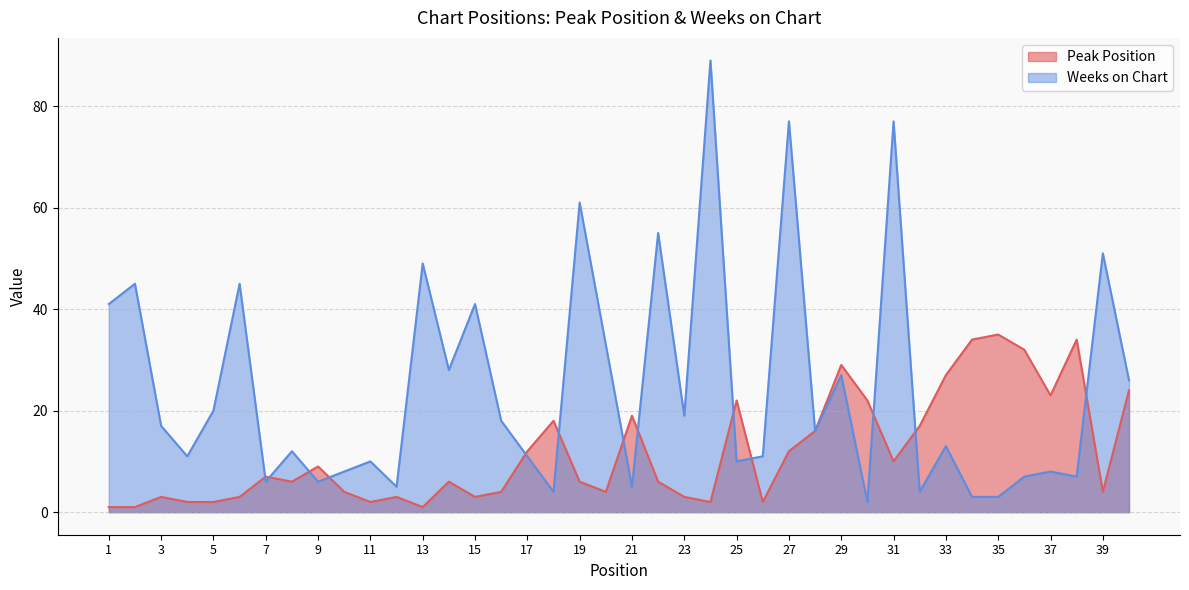

How many values in the Weeks on Chart series are below 16?

20